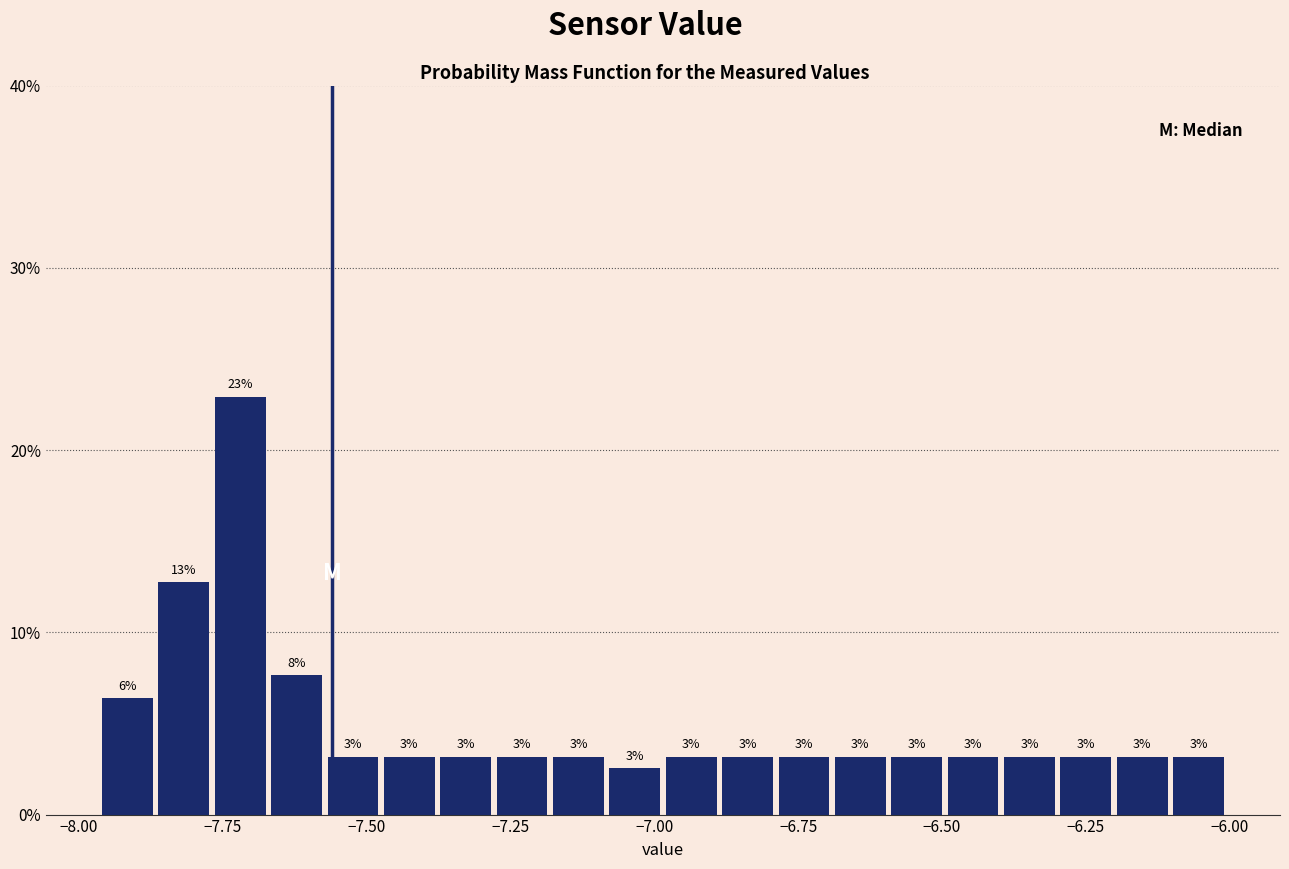

Around what value on the x-axis is the tallest bar? Give the approximate position of its centre, as read against the axis.

-7.70